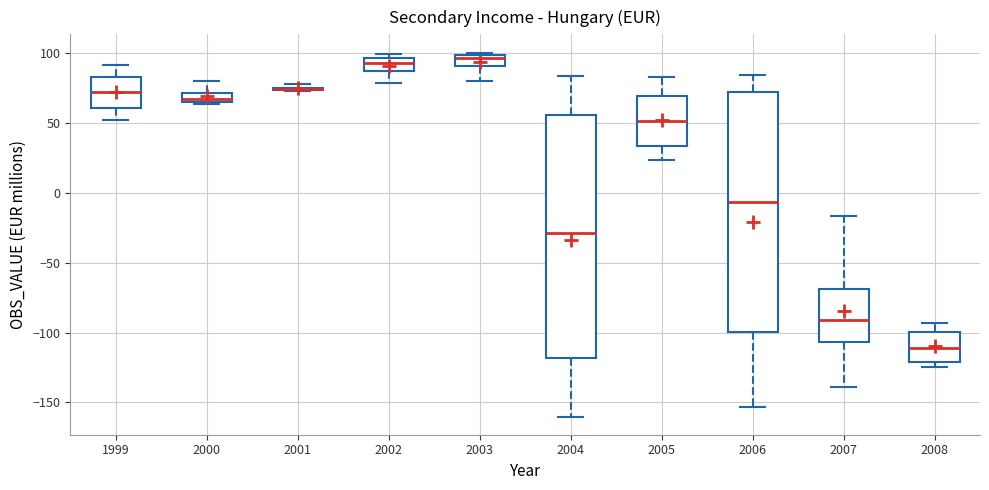

Where does the upper whisker of the box at x = 2000 end on the y-axis? The values are not printed on the chart, so give them approximately, as read against the axis.

80